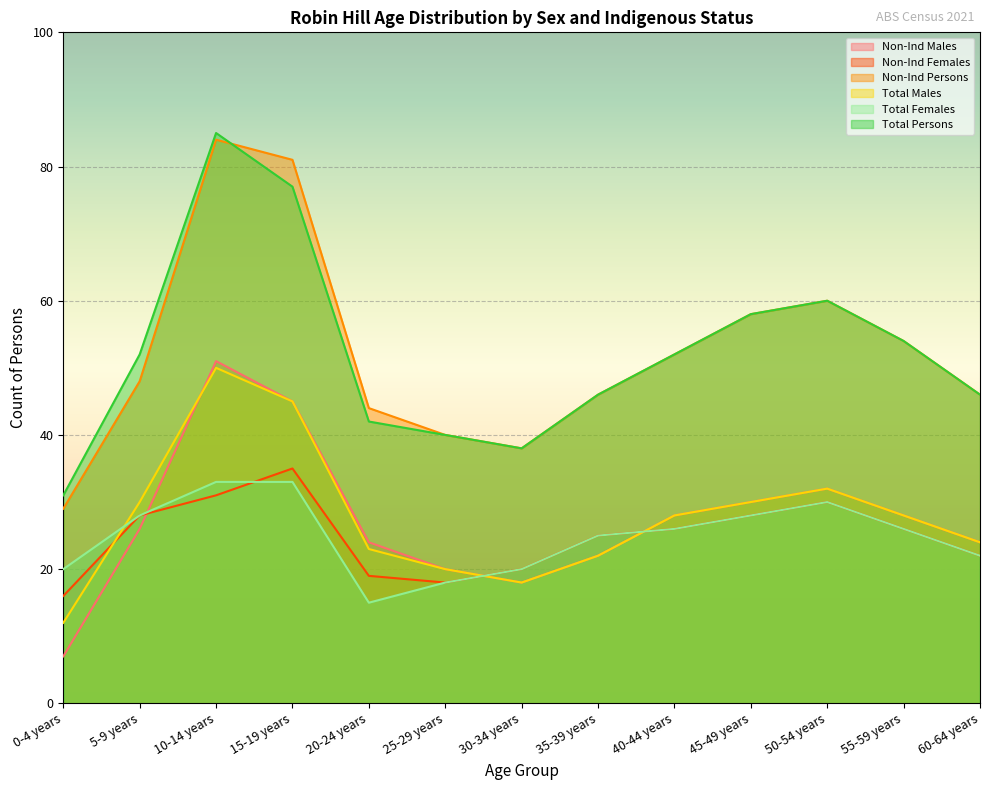

The value of Total Males at 10-14 years is 20. True or false?

False